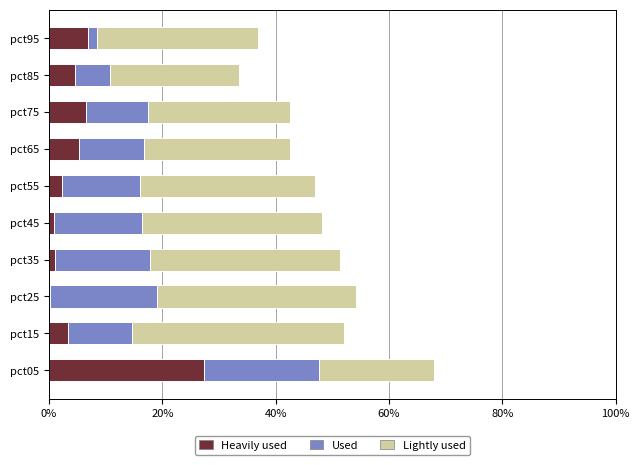

At which category is the sum across all series the highest?

pct05